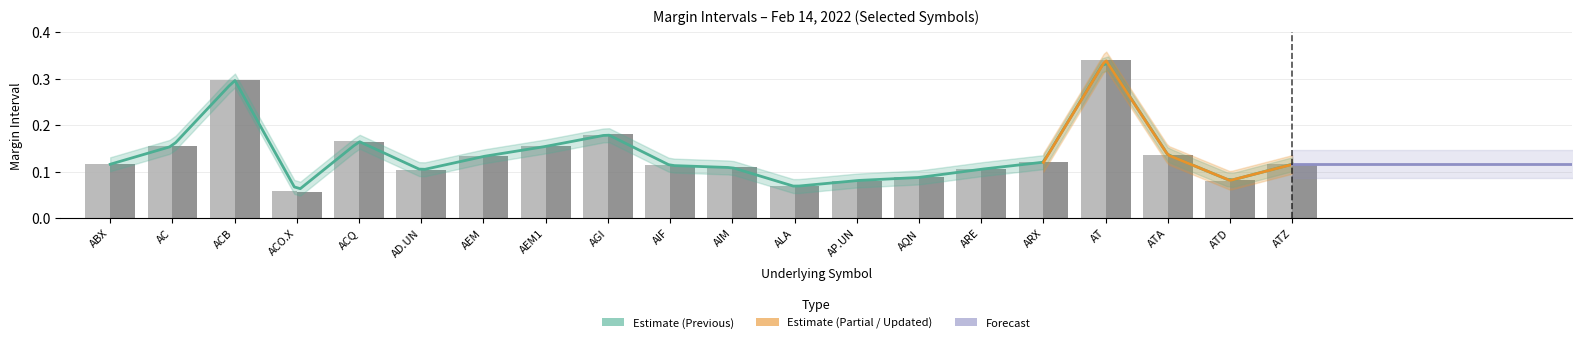

What is the label of the 15th bar from the left?

ARE